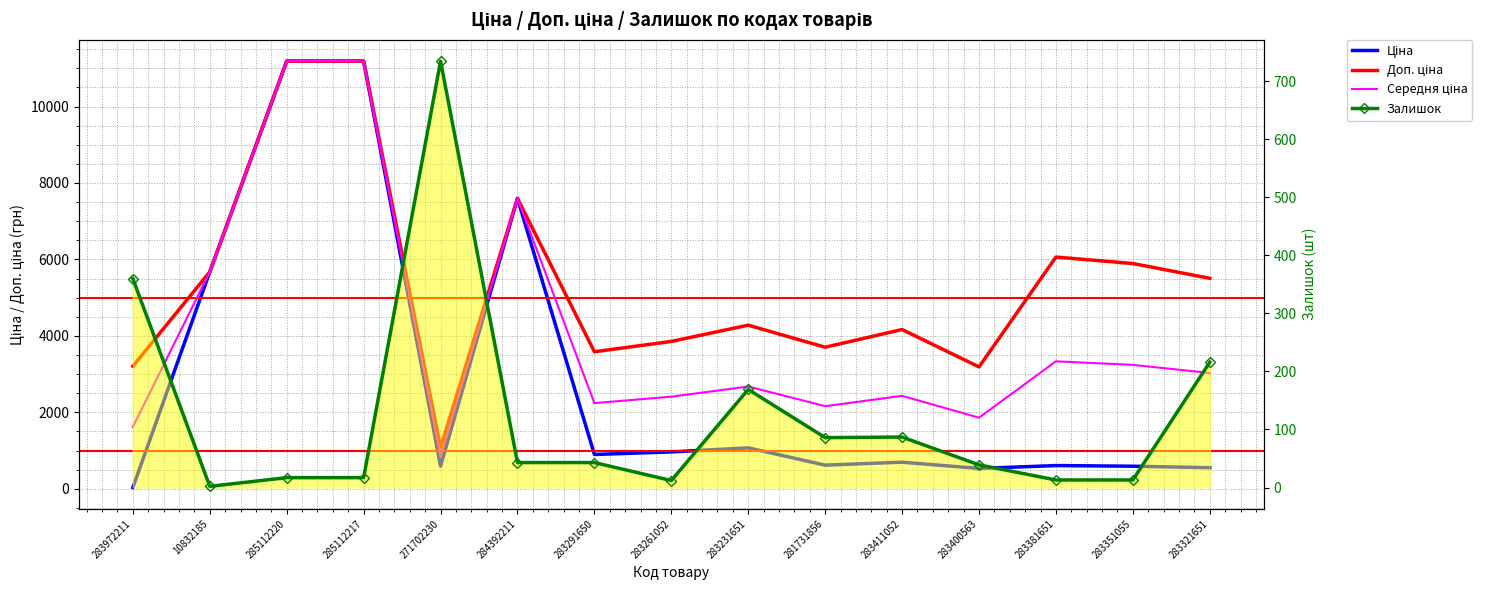

Reading right to left, extract all data points from this chart.

Ціна: 550.6	589.2	606.1	531.3	694.3	617.0	1069.8	963.5	895.9	7596.5	589.9	11188.2	11188.2	5673.8	32.0
Доп. ціна: 5505.8	5892.2	6061.2	3187.6	4165.6	3701.9	4279.1	3854.0	3583.6	7596.5	1081.7	11188.2	11188.2	5673.8	3205.0
Середня ціна: 3028.2	3240.7	3333.7	1859.4	2429.9	2159.5	2674.4	2408.8	2239.8	7596.5	835.8	11188.2	11188.2	5673.8	1618.5
Залишок: 216.0	13.0	13.0	39.0	87.0	86.0	169.0	12.0	43.0	43.0	735.0	17.0	17.0	2.0	360.0